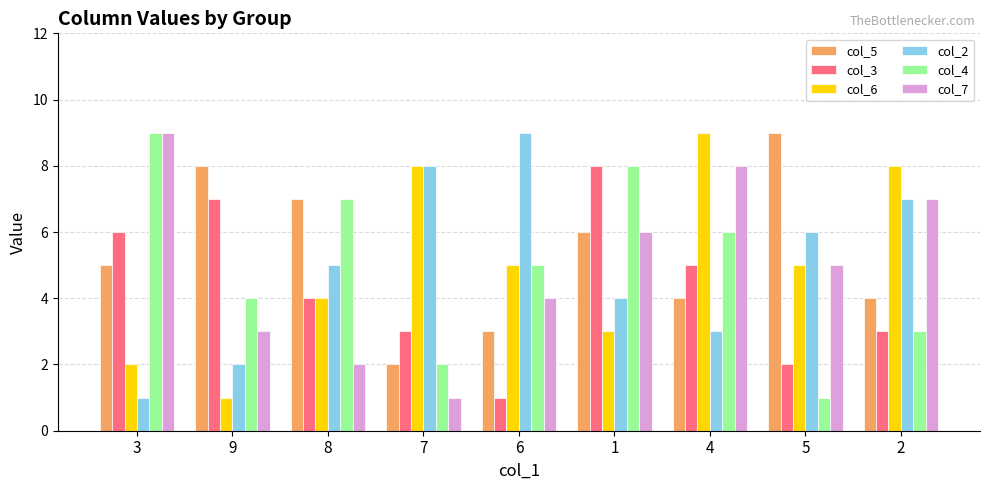

What is the difference between the maximum and second lowest values in the col_3 series?

6